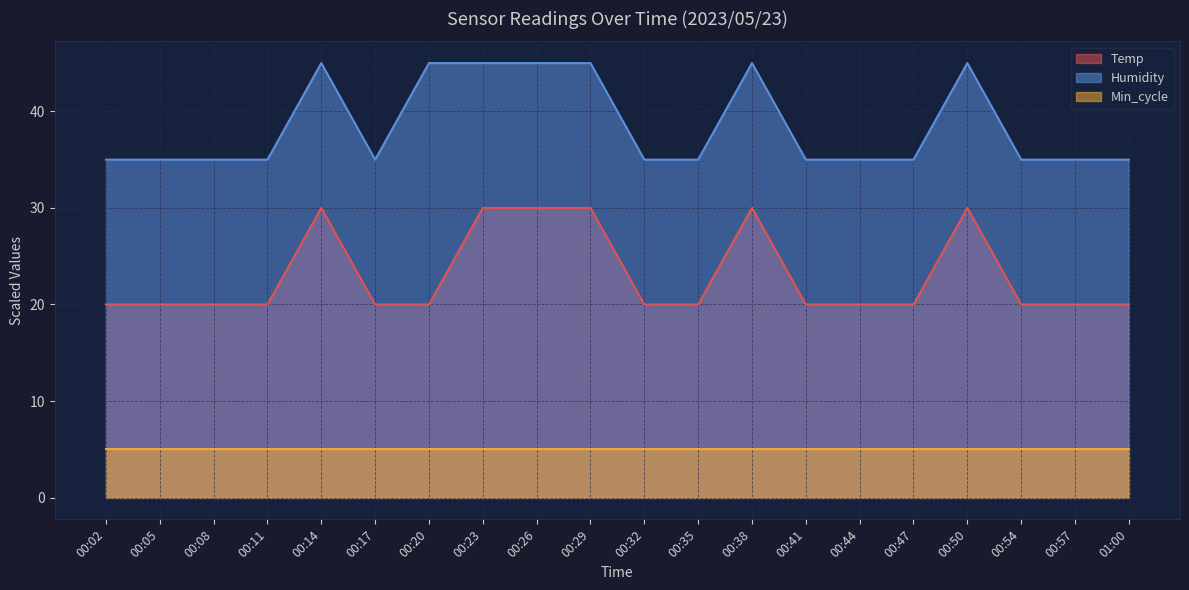

What is the sum of all Humidity values?

770.0